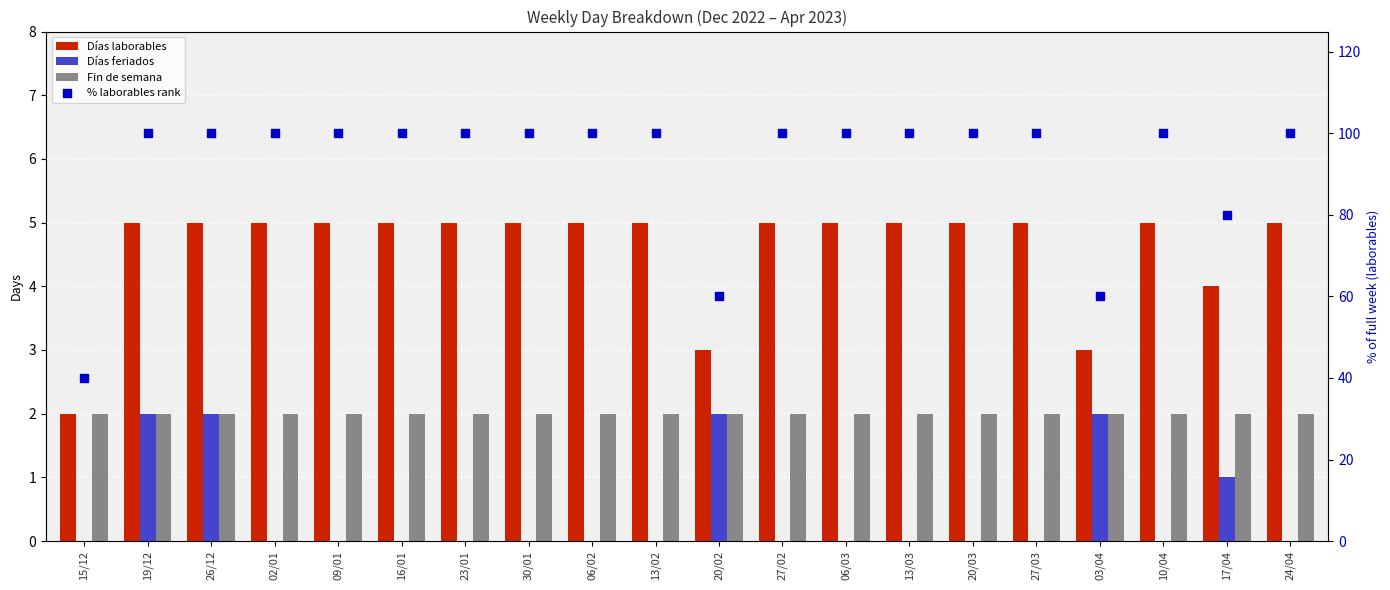

At which category is the sum across all series the highest?

19/12